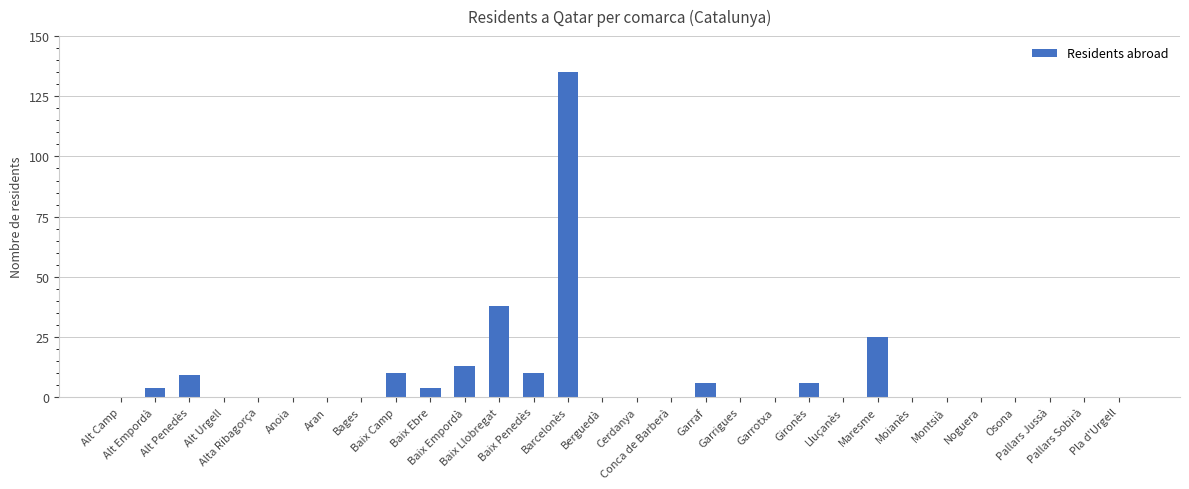

What is the average value?

9